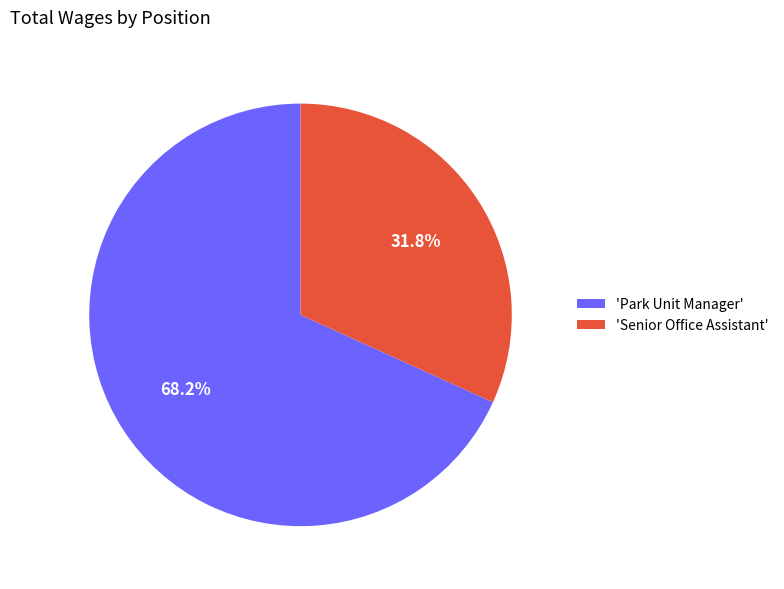

Which category has the smallest portion of the pie?

'Senior Office Assistant'